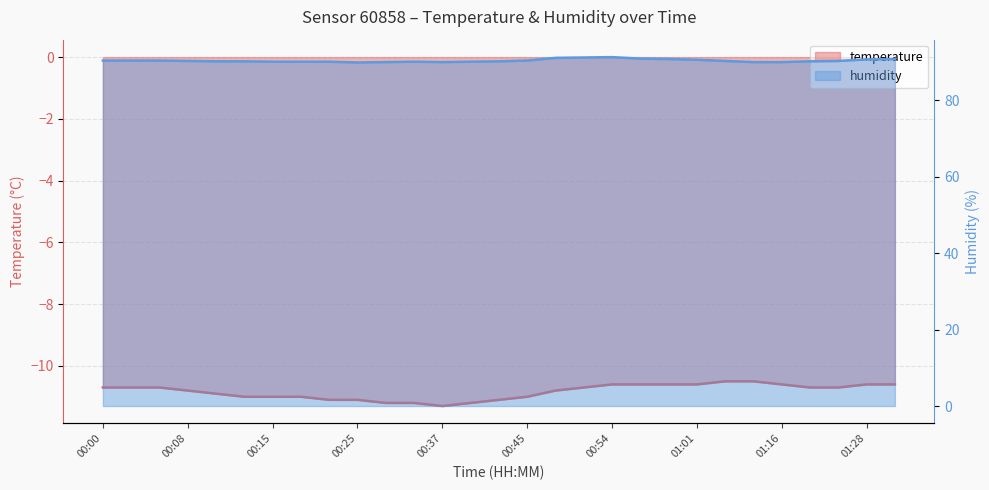

Reading right to left, what are all the values shown in this chart?

temperature: 01:33=-10.6	01:28=-10.6	01:21=-10.7	01:18=-10.7	01:16=-10.6	01:14=-10.5	01:11=-10.5	01:01=-10.6	00:59=-10.6	00:57=-10.6	00:54=-10.6	00:49=-10.7	00:47=-10.8	00:45=-11.0	00:42=-11.1	00:39=-11.2	00:37=-11.3	00:34=-11.2	00:30=-11.2	00:25=-11.1	00:20=-11.1	00:17=-11.0	00:15=-11.0	00:13=-11.0	00:10=-10.9	00:08=-10.8	00:05=-10.7	00:03=-10.7	00:00=-10.7
humidity: 01:33=90.8	01:28=90.7	01:21=90.3	01:18=90.2	01:16=90.0	01:14=90.0	01:11=90.3	01:01=90.6	00:59=90.8	00:57=90.9	00:54=91.3	00:49=91.2	00:47=91.1	00:45=90.4	00:42=90.2	00:39=90.1	00:37=90.0	00:34=90.1	00:30=90.0	00:25=89.9	00:20=90.1	00:17=90.1	00:15=90.1	00:13=90.2	00:10=90.2	00:08=90.3	00:05=90.4	00:03=90.4	00:00=90.4